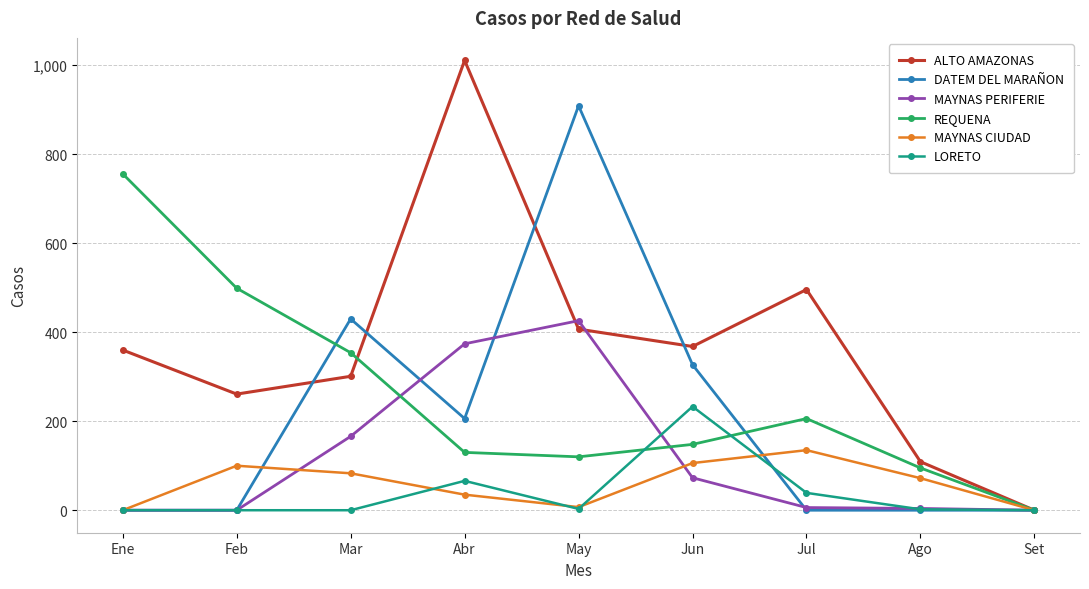

At how many categories does at least one series exceed 511?

3